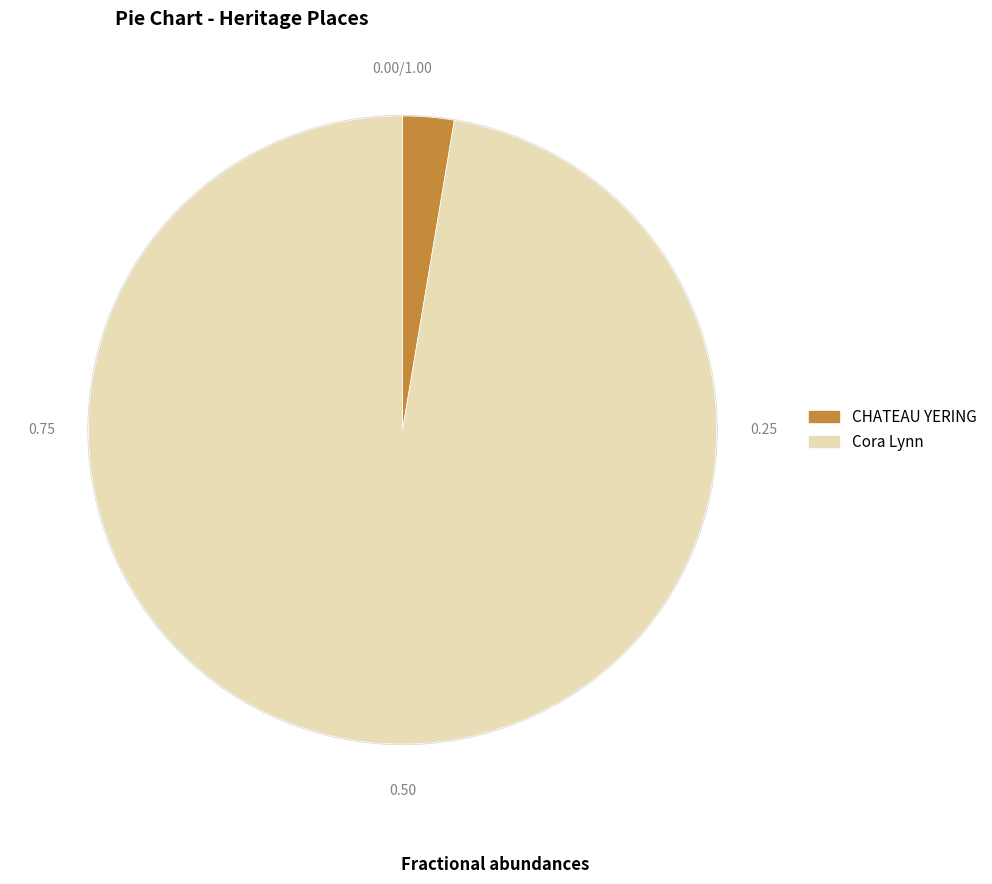

Is CHATEAU YERING the majority of the pie?

No